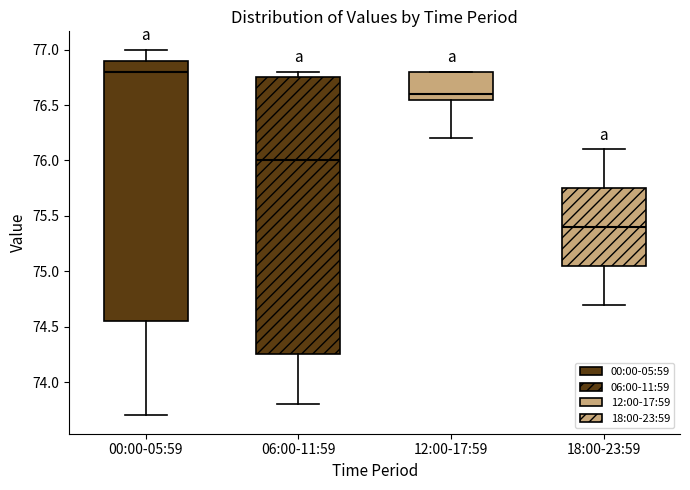

Reading left to right, read every box against the y-axis: the position of its median line, the range the box covers, and the ends of its whiskers. The values are not printed on the chart, so give them approximately, as read against the axis.

00:00-05:59: median 76.80, box 74.55 to 76.90, whiskers 73.70 to 77.00
06:00-11:59: median 76.00, box 74.25 to 76.75, whiskers 73.80 to 76.80
12:00-17:59: median 76.60, box 76.55 to 76.80, whiskers 76.20 to 76.80
18:00-23:59: median 75.40, box 75.05 to 75.75, whiskers 74.70 to 76.10